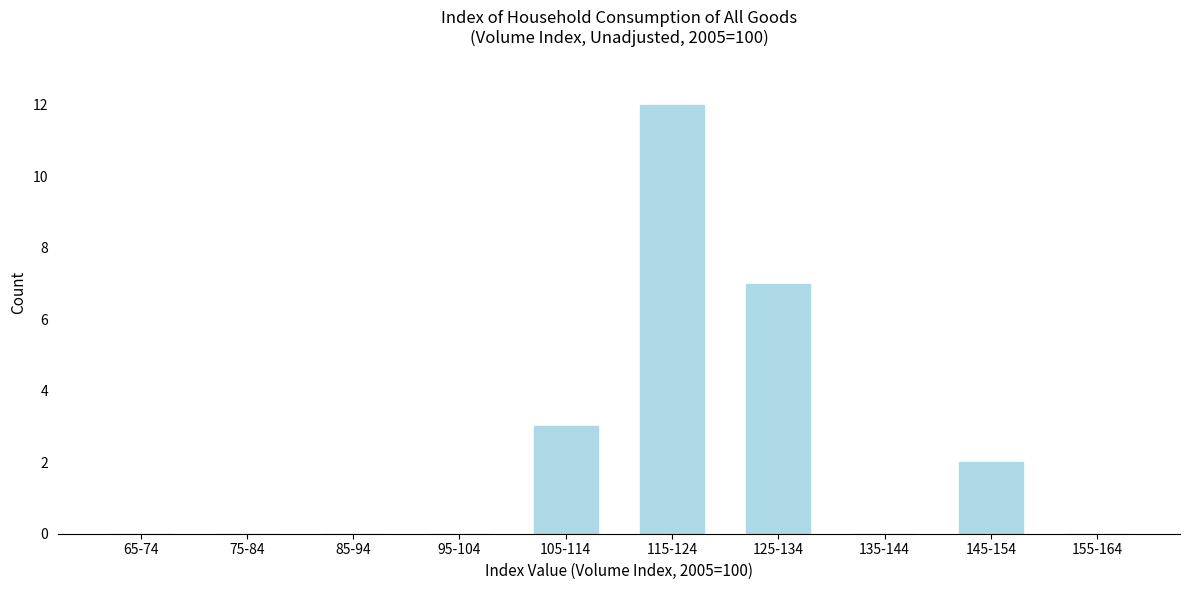

Reading left to right, what are all the values shown in this chart?

65-74=0	75-84=0	85-94=0	95-104=0	105-114=3	115-124=12	125-134=7	135-144=0	145-154=2	155-164=0